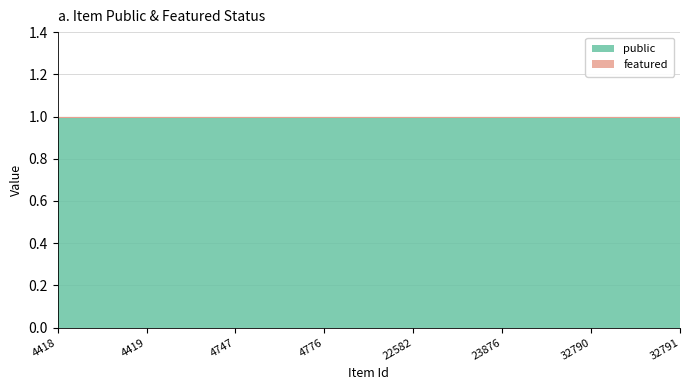

Reading right to left, extract all data points from this chart.

public: 1	1	1	1	1	1	1	1
featured: 0	0	0	0	0	0	0	0